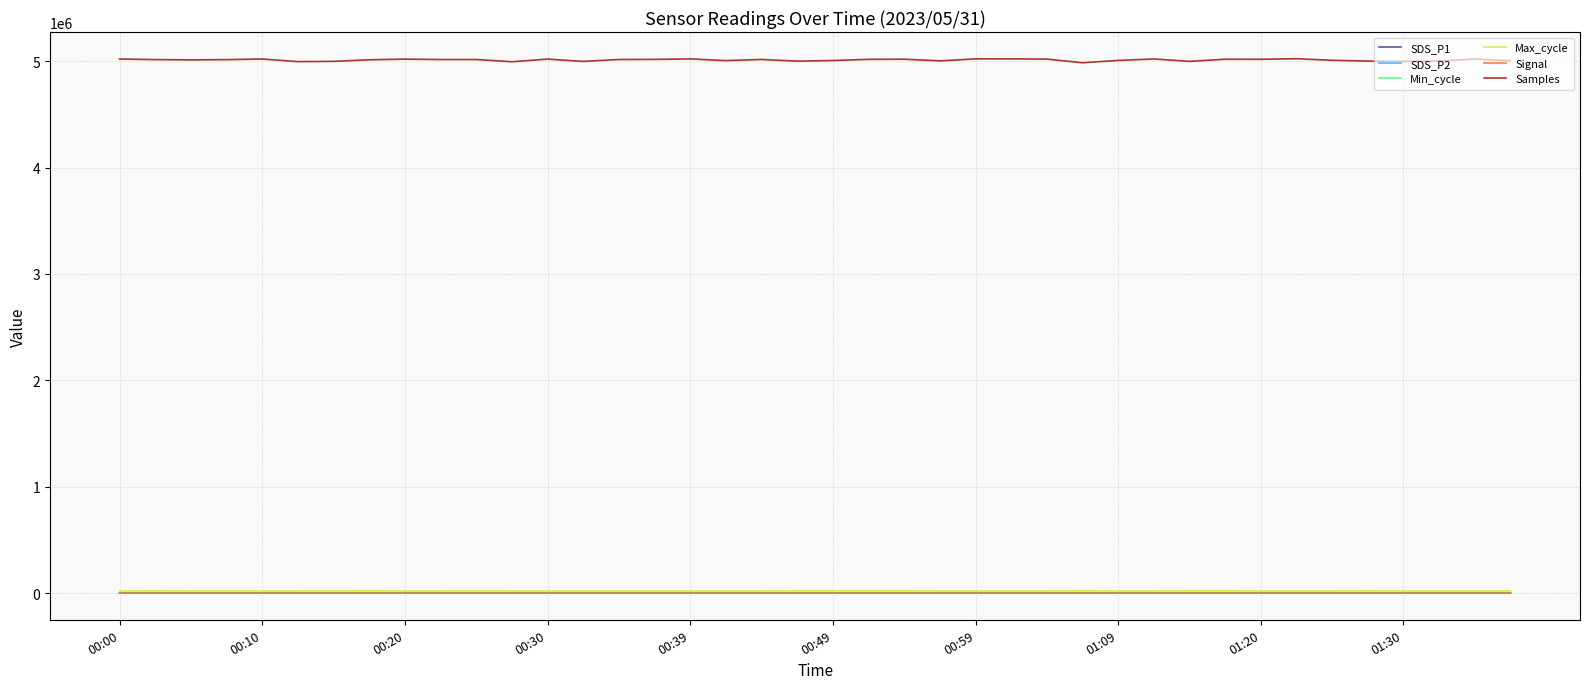

True or false: SDS_P1 and Samples cross at least once.

False